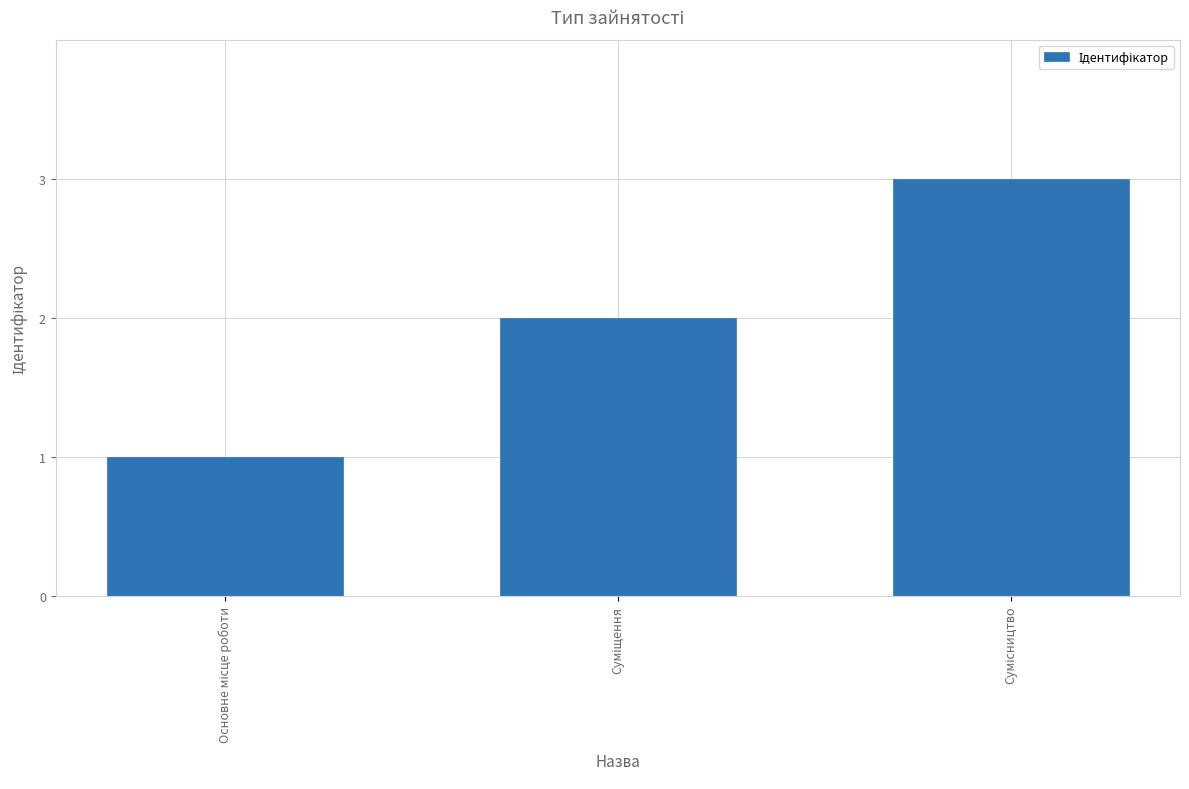

What is the sum of all values?

6